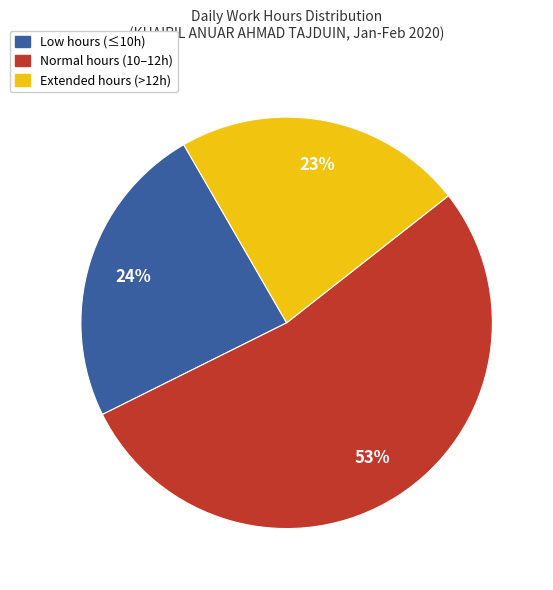

Is there a majority slice in this chart?

Yes